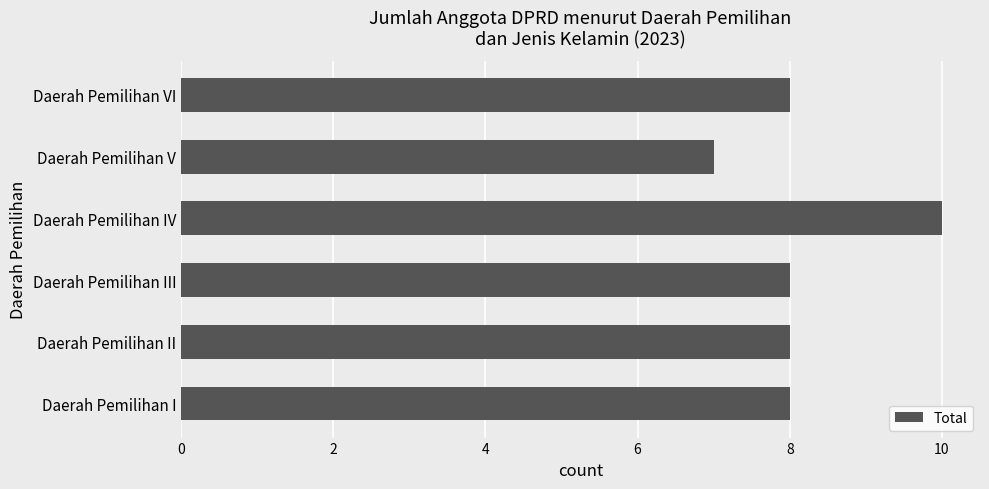

Read the value at Daerah Pemilihan V.

7